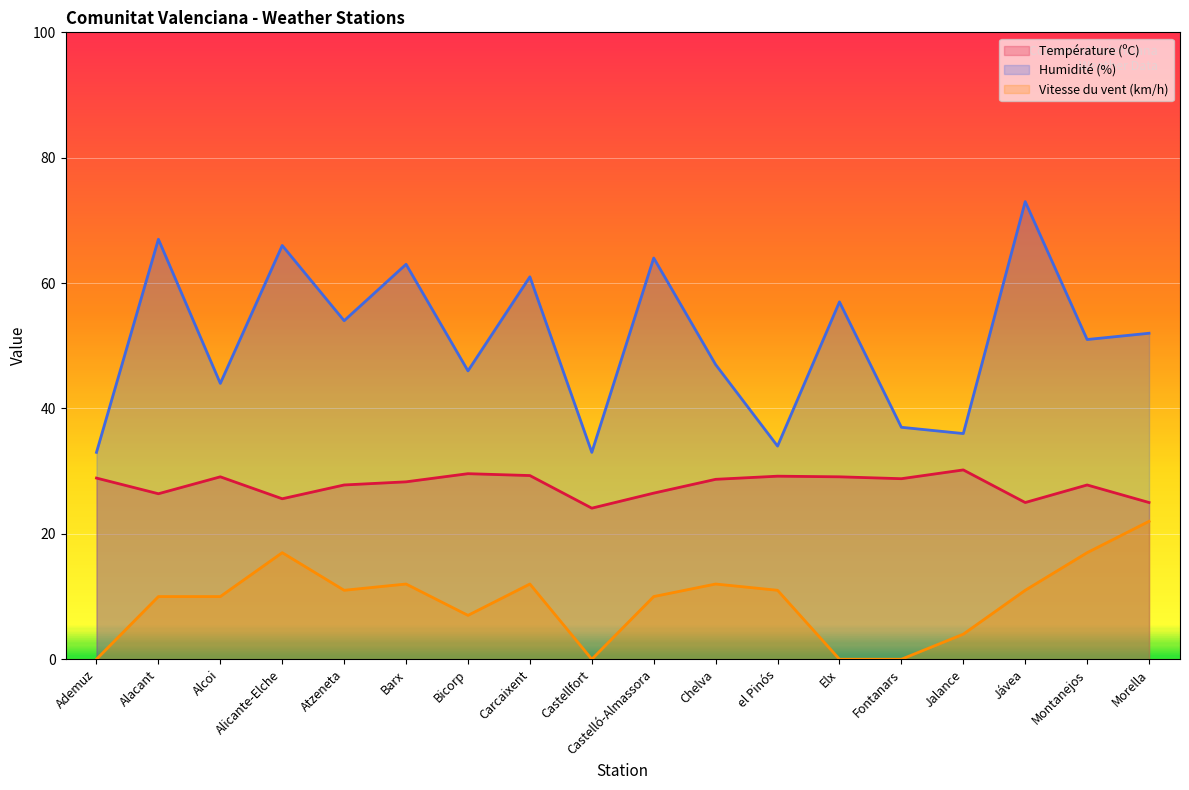

Is it true that Température (ºC) equals 46.9 at Chelva?

False